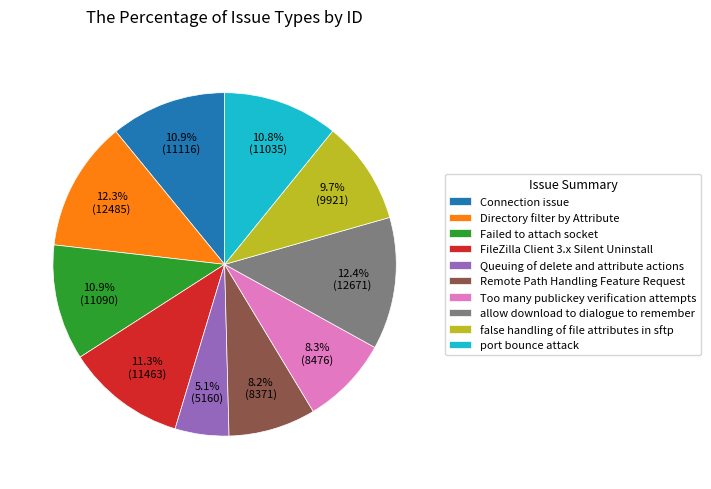

To the nearest percent, what portion does allow download to dialogue to remember represent?

12%